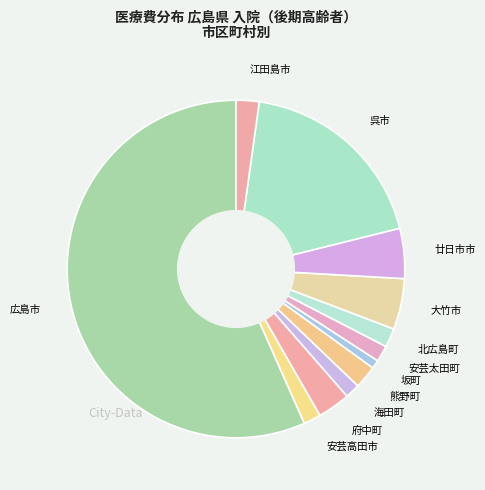

Which slice represents more than half of the pie?

広島市